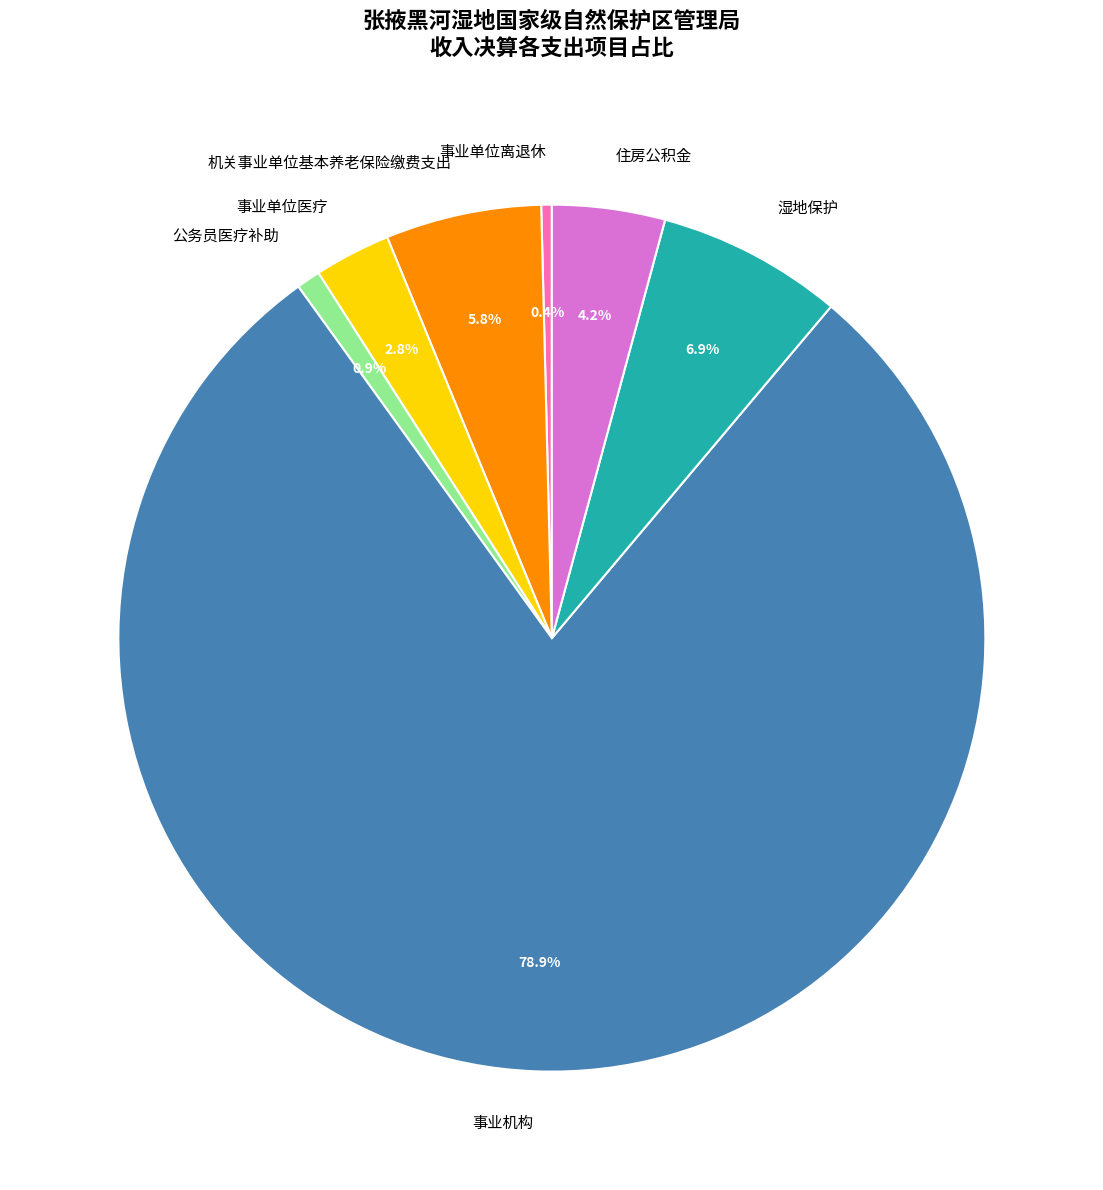

How many slices are in this pie chart?

7